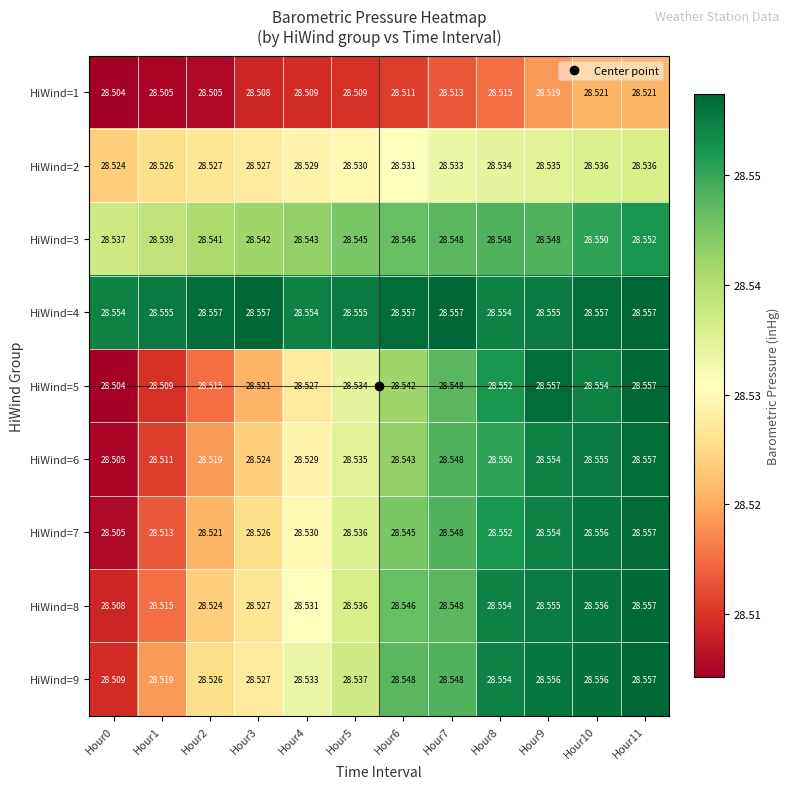

Reading left to right, list all the values displayed in this chart.

HiWind=1: Hour0=28.5	Hour1=28.5	Hour2=28.5	Hour3=28.5	Hour4=28.5	Hour5=28.5	Hour6=28.5	Hour7=28.5	Hour8=28.5	Hour9=28.5	Hour10=28.5	Hour11=28.5
HiWind=2: Hour0=28.5	Hour1=28.5	Hour2=28.5	Hour3=28.5	Hour4=28.5	Hour5=28.5	Hour6=28.5	Hour7=28.5	Hour8=28.5	Hour9=28.5	Hour10=28.5	Hour11=28.5
HiWind=3: Hour0=28.5	Hour1=28.5	Hour2=28.5	Hour3=28.5	Hour4=28.5	Hour5=28.5	Hour6=28.5	Hour7=28.5	Hour8=28.5	Hour9=28.5	Hour10=28.6	Hour11=28.6
HiWind=4: Hour0=28.6	Hour1=28.6	Hour2=28.6	Hour3=28.6	Hour4=28.6	Hour5=28.6	Hour6=28.6	Hour7=28.6	Hour8=28.6	Hour9=28.6	Hour10=28.6	Hour11=28.6
HiWind=5: Hour0=28.5	Hour1=28.5	Hour2=28.5	Hour3=28.5	Hour4=28.5	Hour5=28.5	Hour6=28.5	Hour7=28.5	Hour8=28.6	Hour9=28.6	Hour10=28.6	Hour11=28.6
HiWind=6: Hour0=28.5	Hour1=28.5	Hour2=28.5	Hour3=28.5	Hour4=28.5	Hour5=28.5	Hour6=28.5	Hour7=28.5	Hour8=28.6	Hour9=28.6	Hour10=28.6	Hour11=28.6
HiWind=7: Hour0=28.5	Hour1=28.5	Hour2=28.5	Hour3=28.5	Hour4=28.5	Hour5=28.5	Hour6=28.5	Hour7=28.5	Hour8=28.6	Hour9=28.6	Hour10=28.6	Hour11=28.6
HiWind=8: Hour0=28.5	Hour1=28.5	Hour2=28.5	Hour3=28.5	Hour4=28.5	Hour5=28.5	Hour6=28.5	Hour7=28.5	Hour8=28.6	Hour9=28.6	Hour10=28.6	Hour11=28.6
HiWind=9: Hour0=28.5	Hour1=28.5	Hour2=28.5	Hour3=28.5	Hour4=28.5	Hour5=28.5	Hour6=28.5	Hour7=28.5	Hour8=28.6	Hour9=28.6	Hour10=28.6	Hour11=28.6